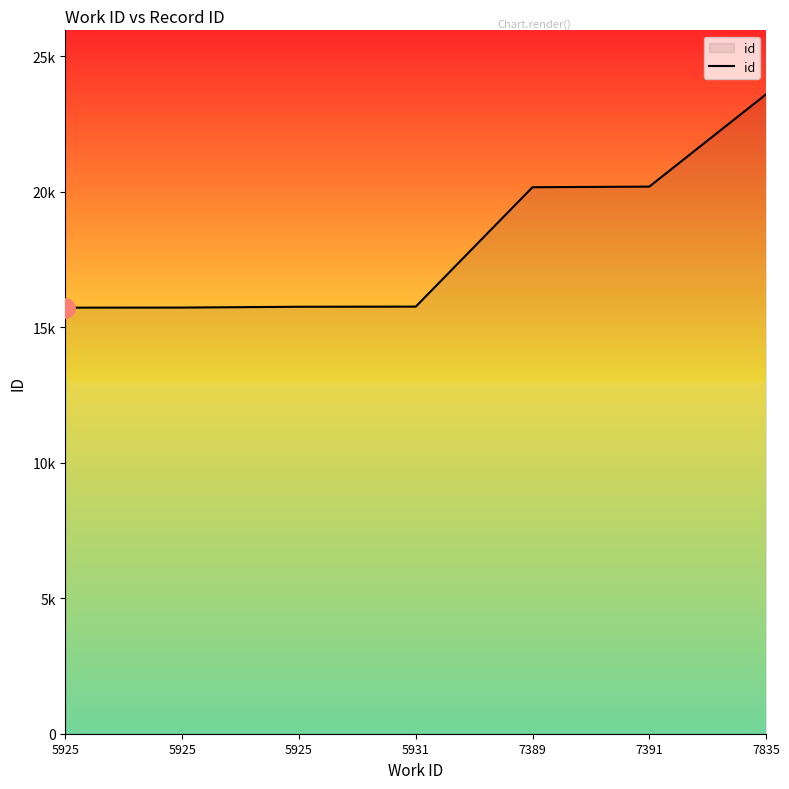

Between 7389 and 7835, which is larger?

7835